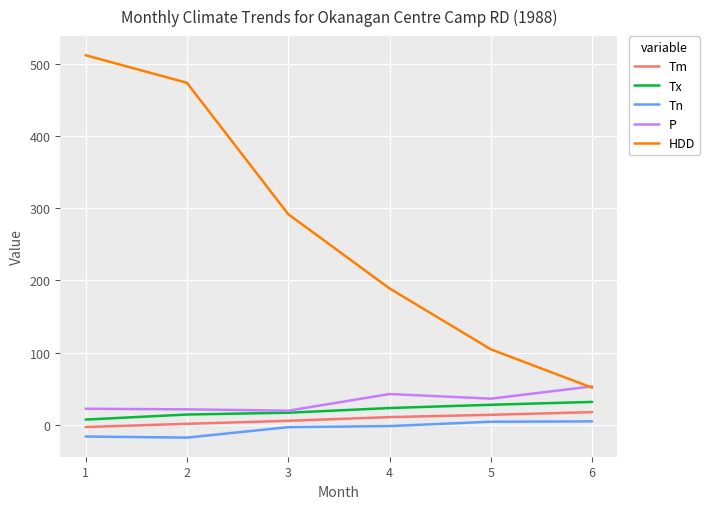

At which category is the sum across all series the highest?

1